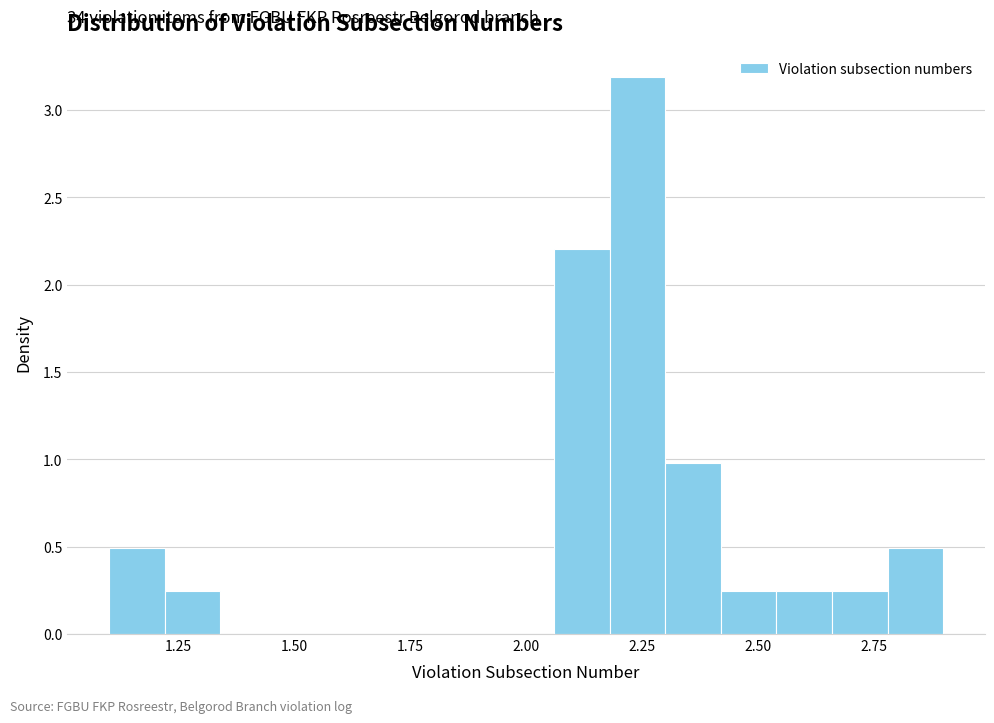

Read against the x-axis, roughly where is the centre of the tallest bar?

2.25